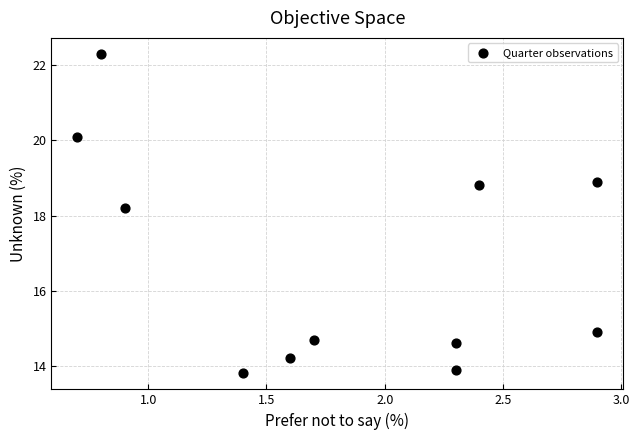

What is the average X value?

1.8